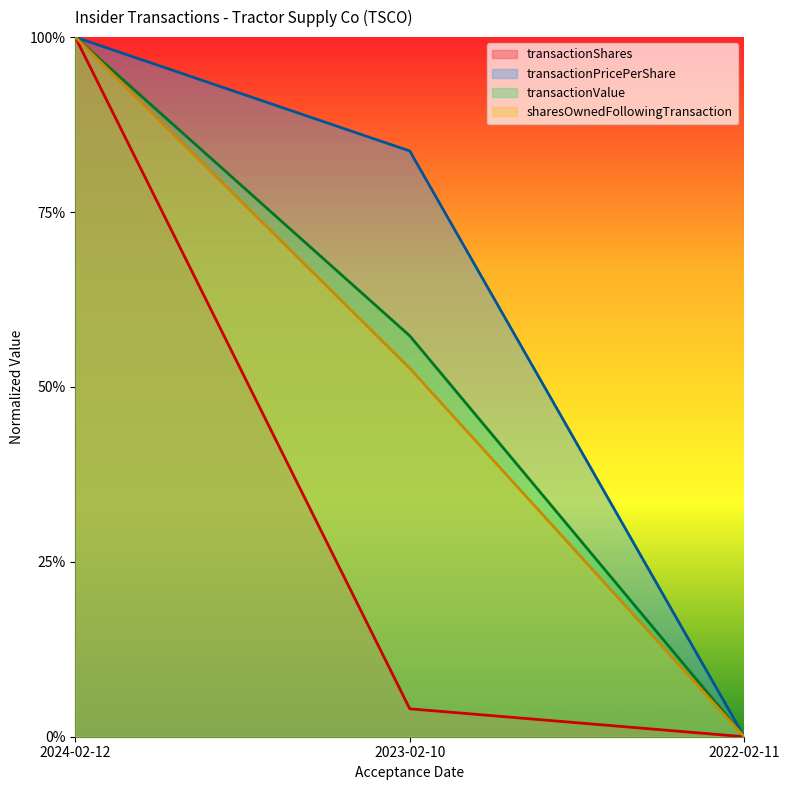

At which label is transactionValue closest to 0?

2022-02-11